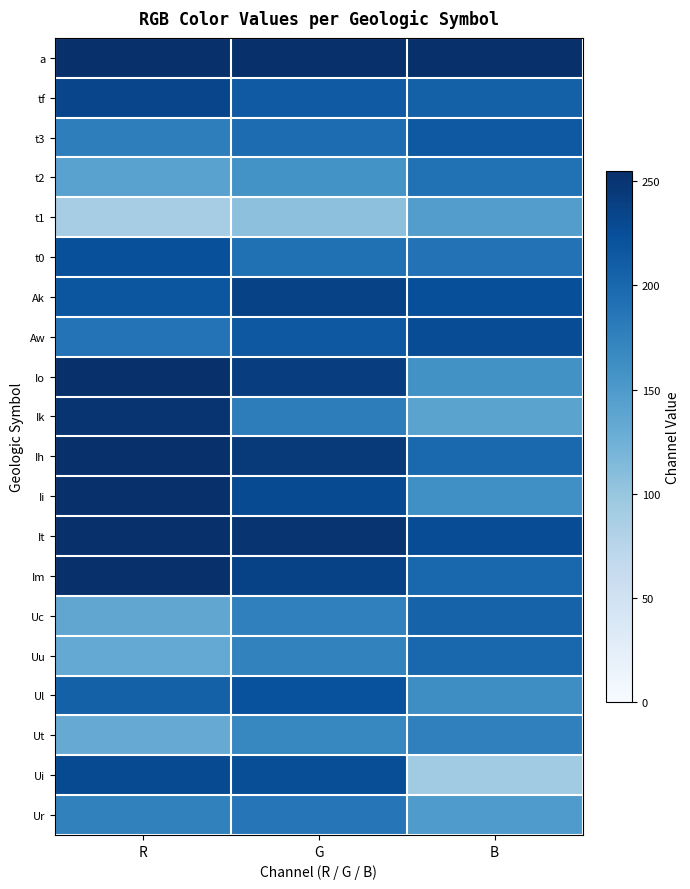

Which series changed the most between G and B?

Ui